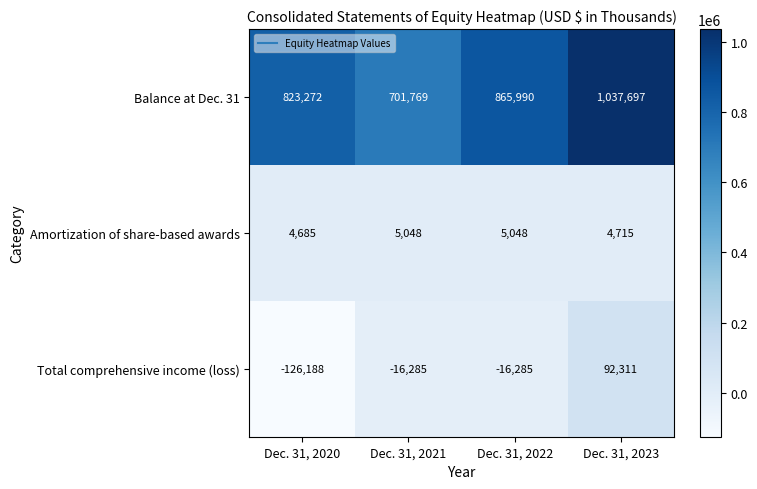

At which category is the sum across all series the highest?

Dec. 31, 2023